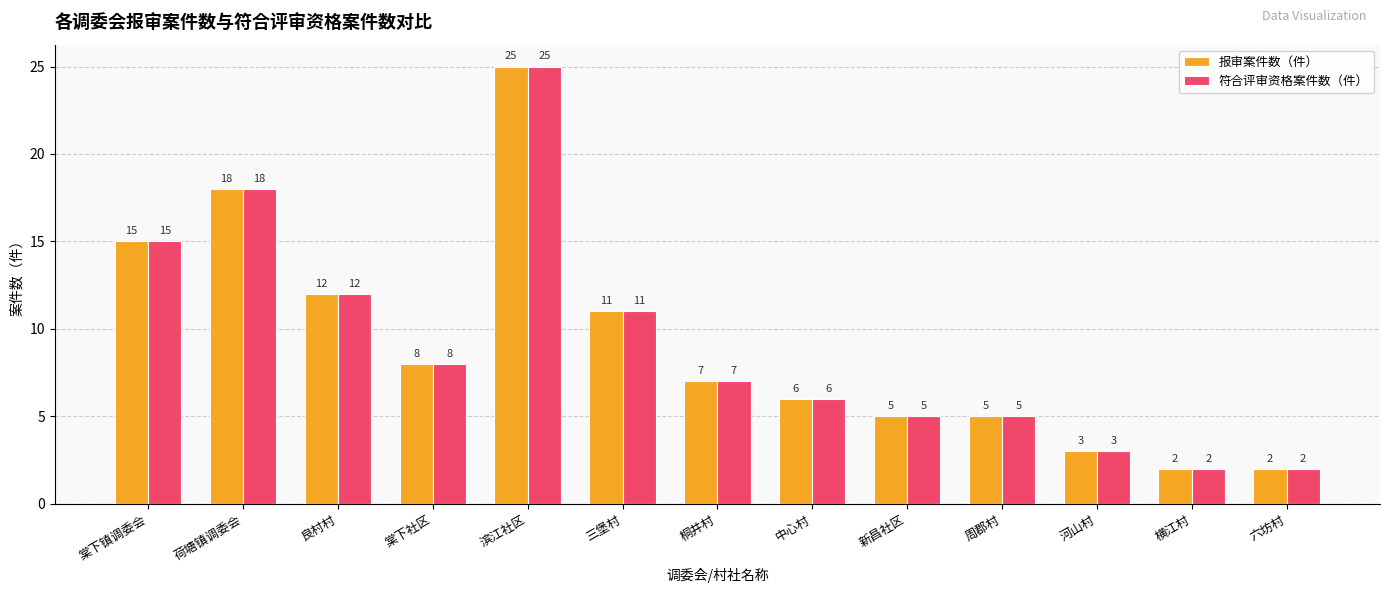

Which category has the highest value in the 报审案件数（件） series?

滨江社区